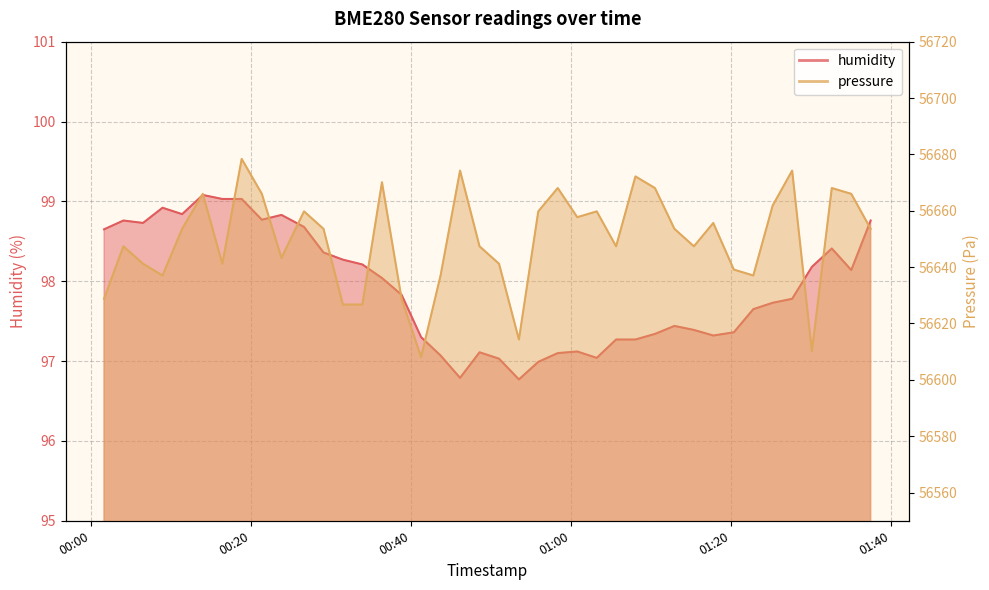

Where does the humidity series first go above 97?

00:00